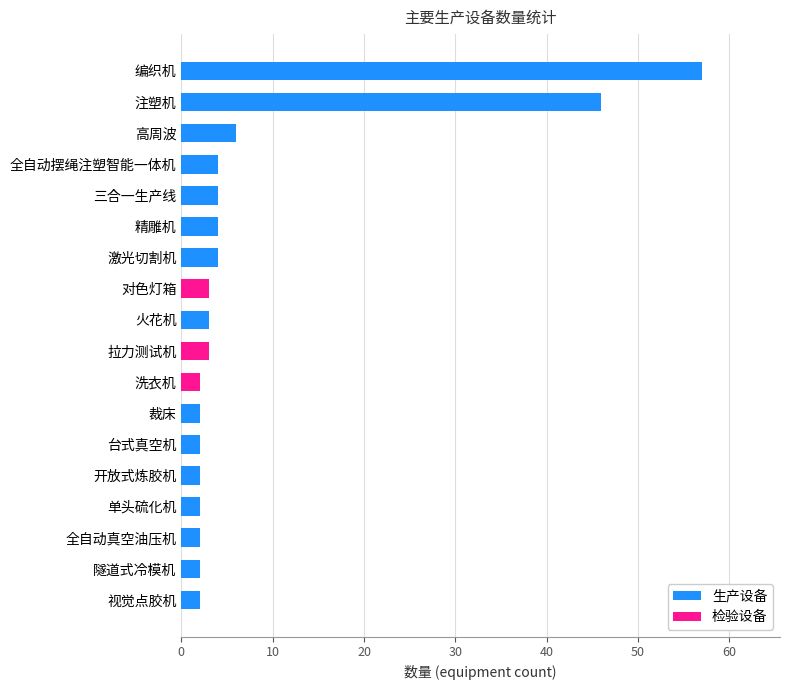

Count the number of categories in the chart.

18